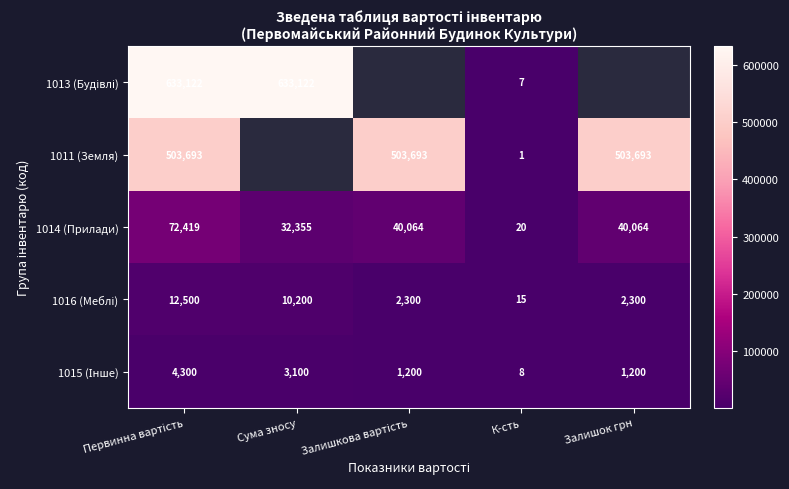

What is the lowest value of the 1014 (Прилади) series?

20